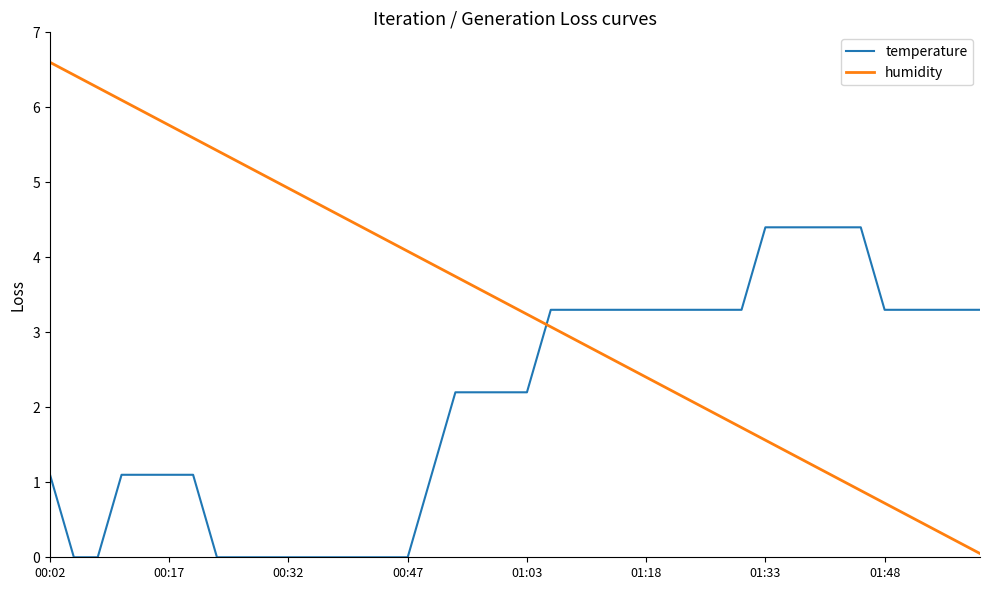

What is the maximum value shown in the chart?

6.6